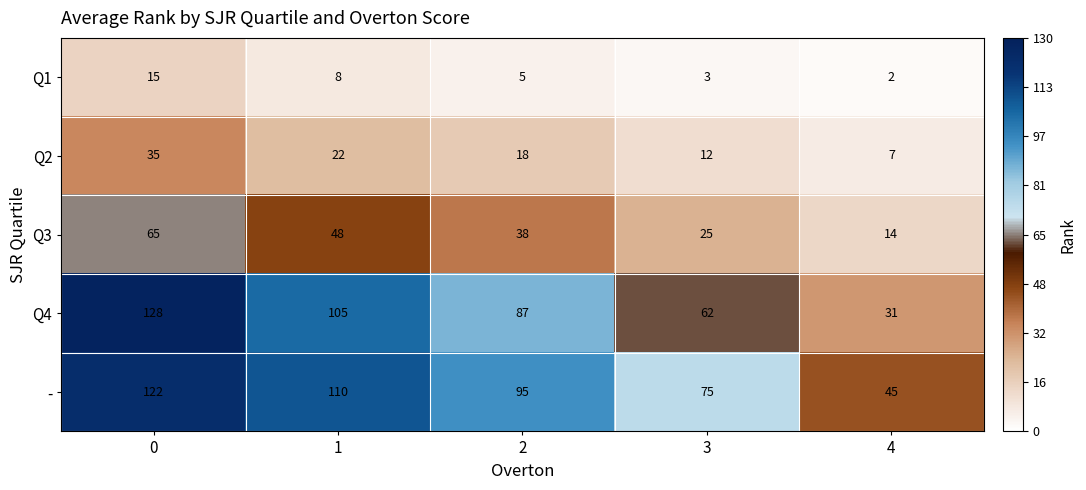

What is the difference between the maximum and second lowest values in the Q3 series?

40